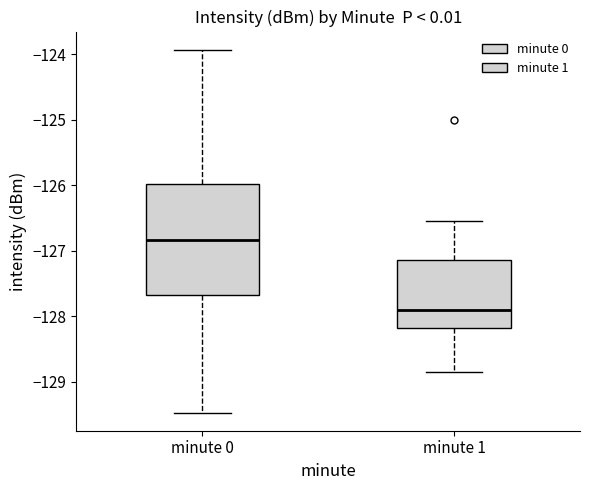

Reading left to right, transcribe this box plot: for each box, give where its median line is, the range the box spans, and where its two whiskers end, as read against the y-axis. The values are not printed on the chart, so give them approximately, as read against the axis.

minute 0: median -126.8, box -127.7 to -126.0, whiskers -129.5 to -123.9
minute 1: median -127.9, box -128.2 to -127.1, whiskers -128.9 to -126.6